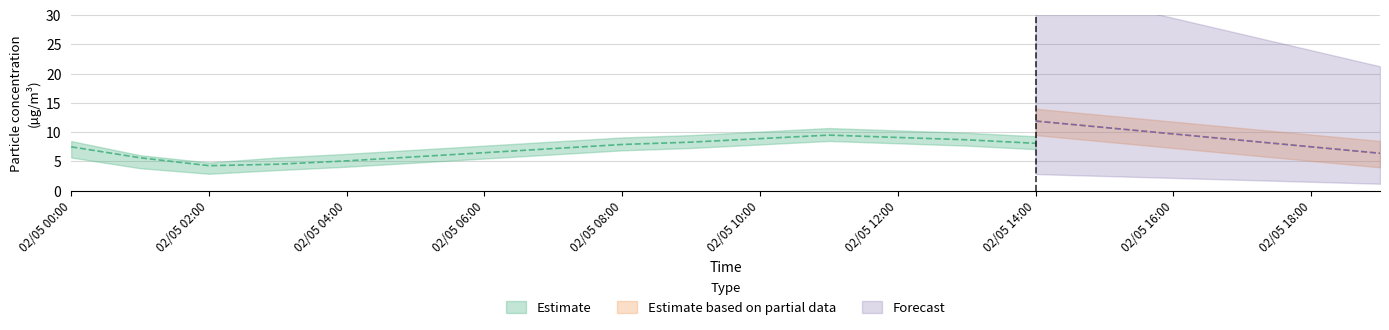

The value of SDS_P1_lower at 02/05 15:00 is 3.6. True or false?

False